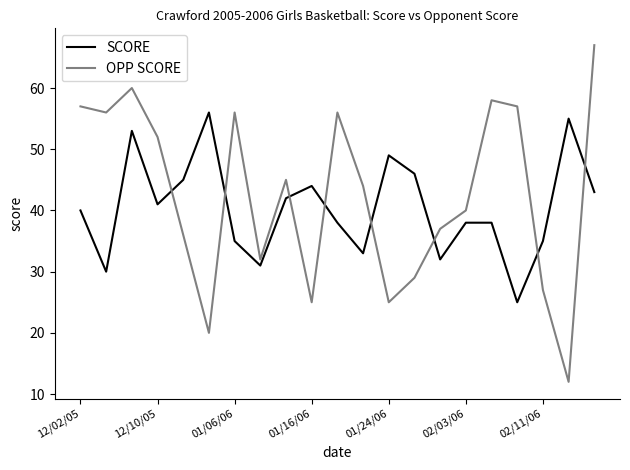

What is the greatest value displayed?

67